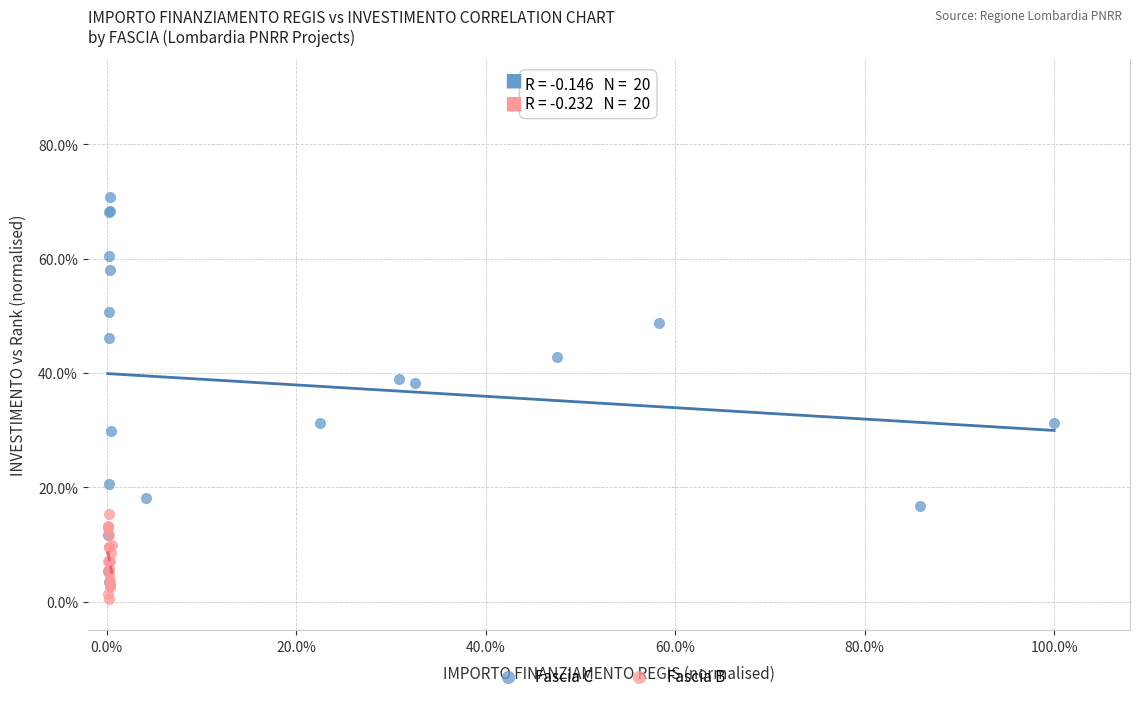

Which series contains the lowest Y value?

Fascia B